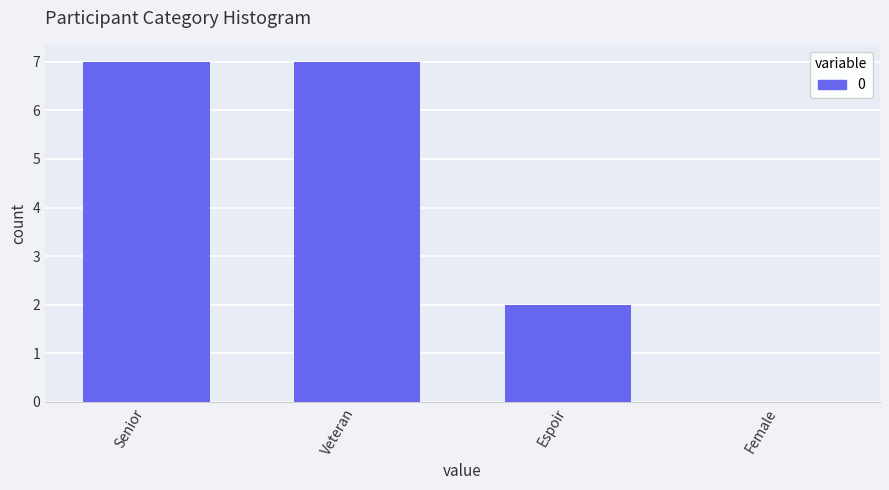

What is the change in value from Senior to Espoir?

-5